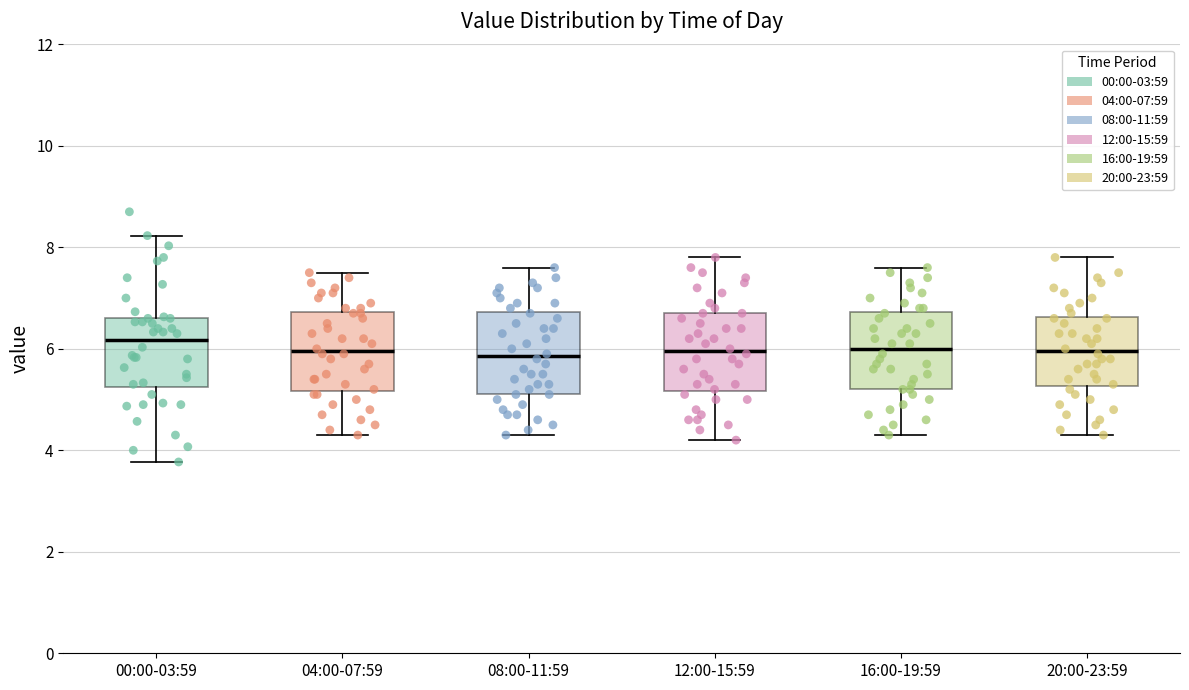

Where does the median line of the box for 16:00-19:59 sit on the y-axis? The values are not printed on the chart, so give them approximately, as read against the axis.

6.0